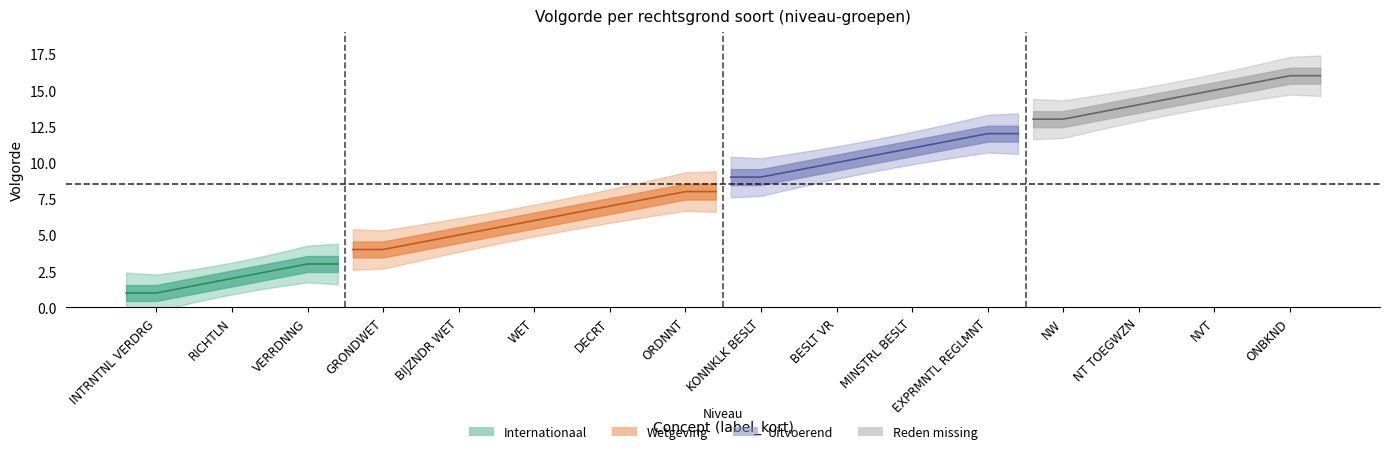

How many categories are shown in the chart?

16